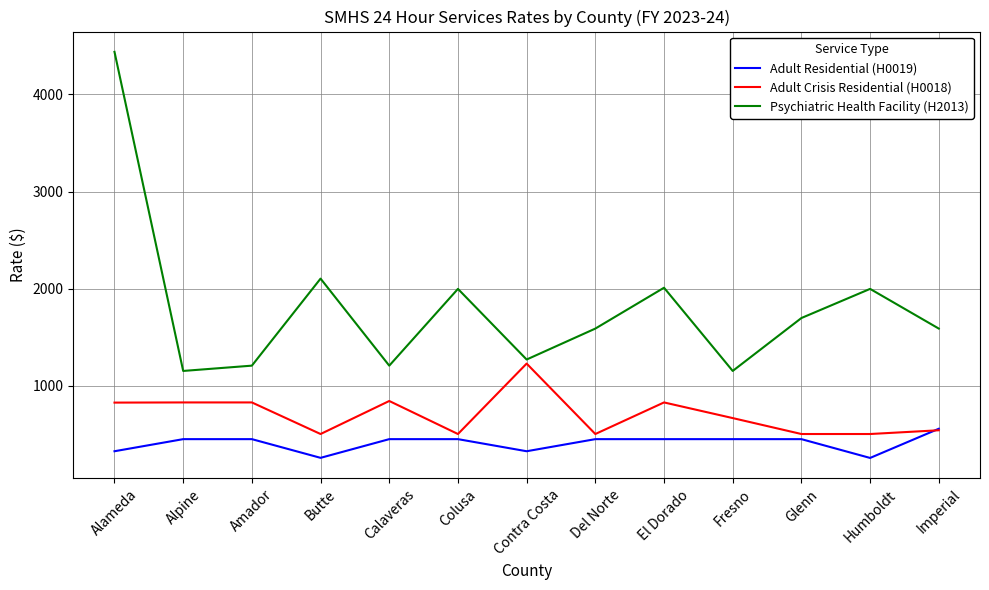

At how many categories does at least one series exceed 3528?

1